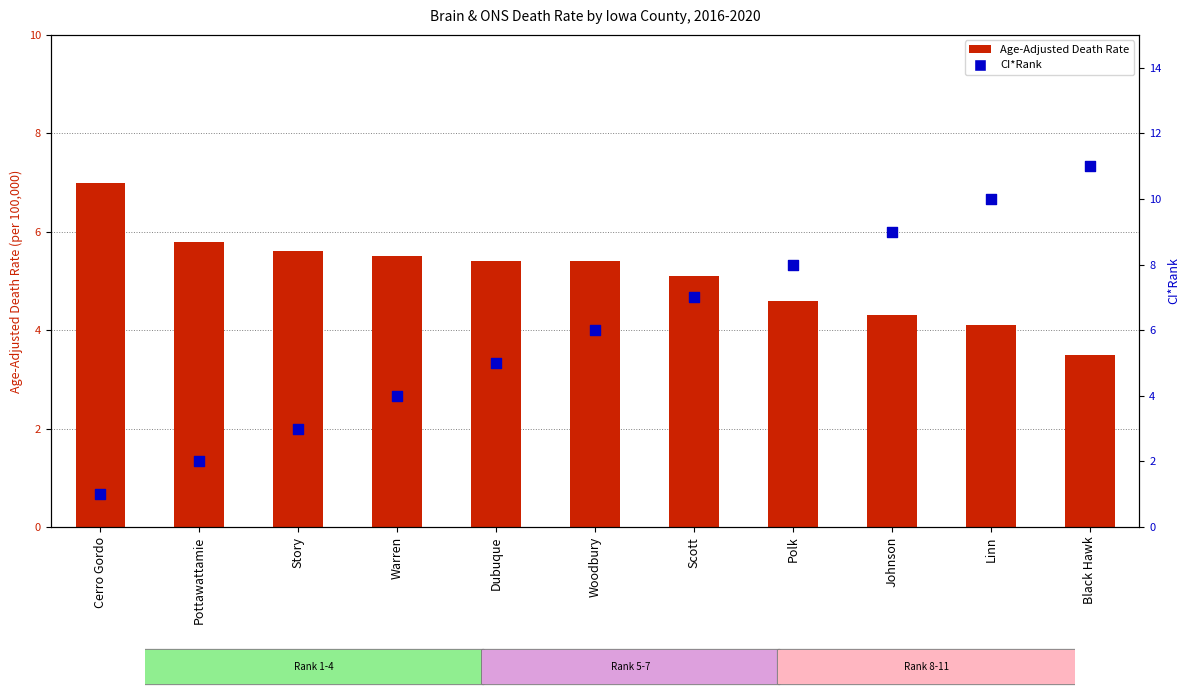

What are all the series names shown in the legend?

Age-Adjusted Death Rate, CI*Rank